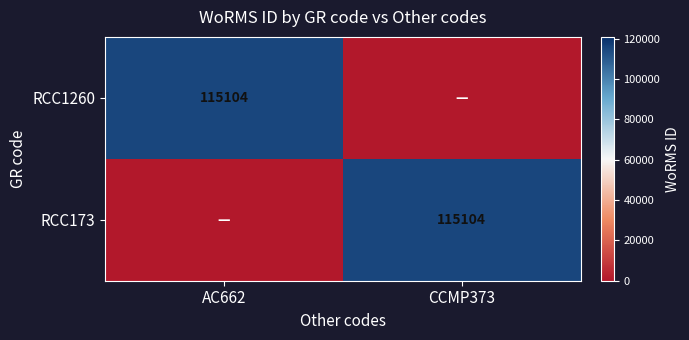

The value of RCC173 at CCMP373 is 23678. True or false?

False